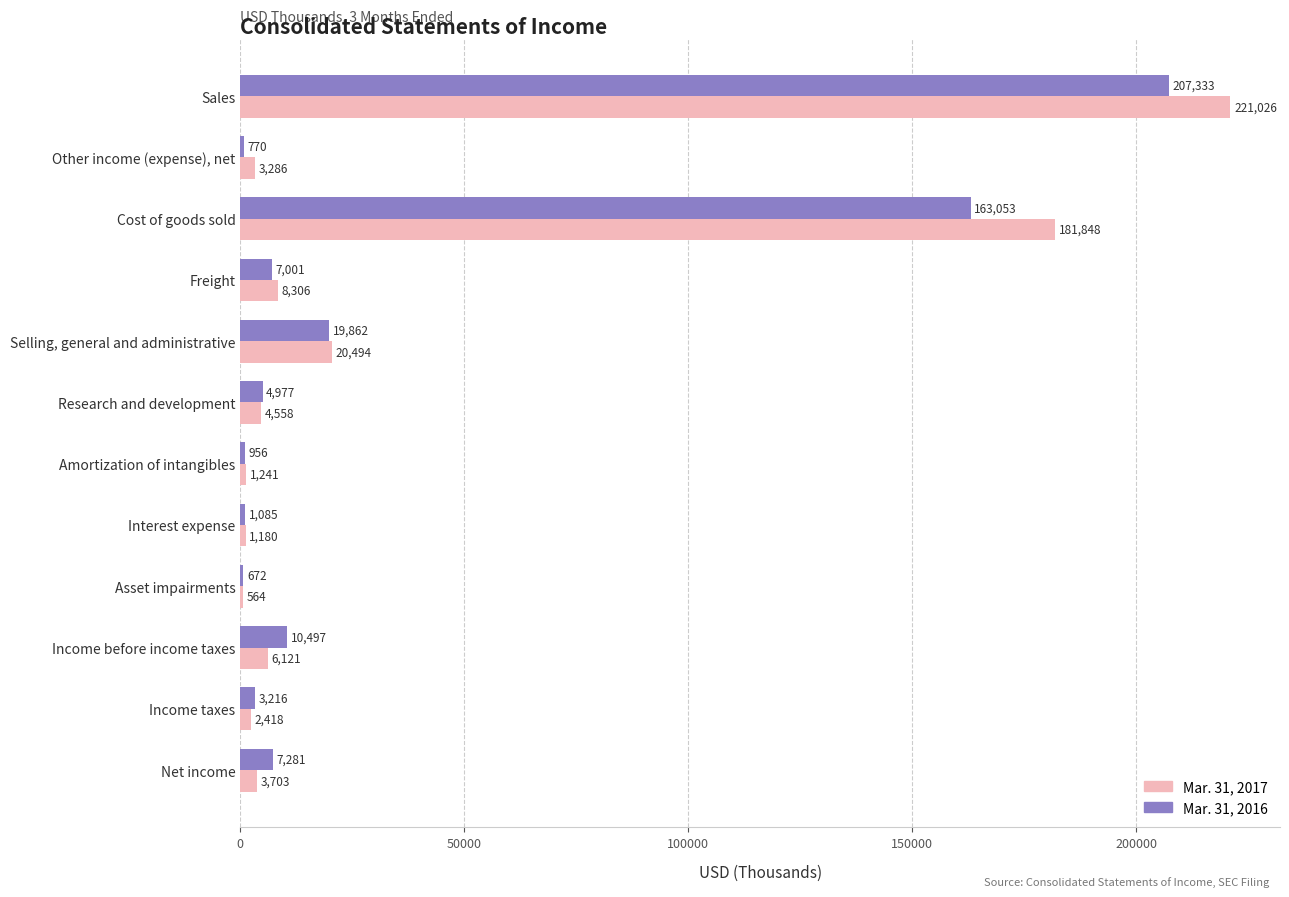

At which category is the sum across all series the highest?

Sales